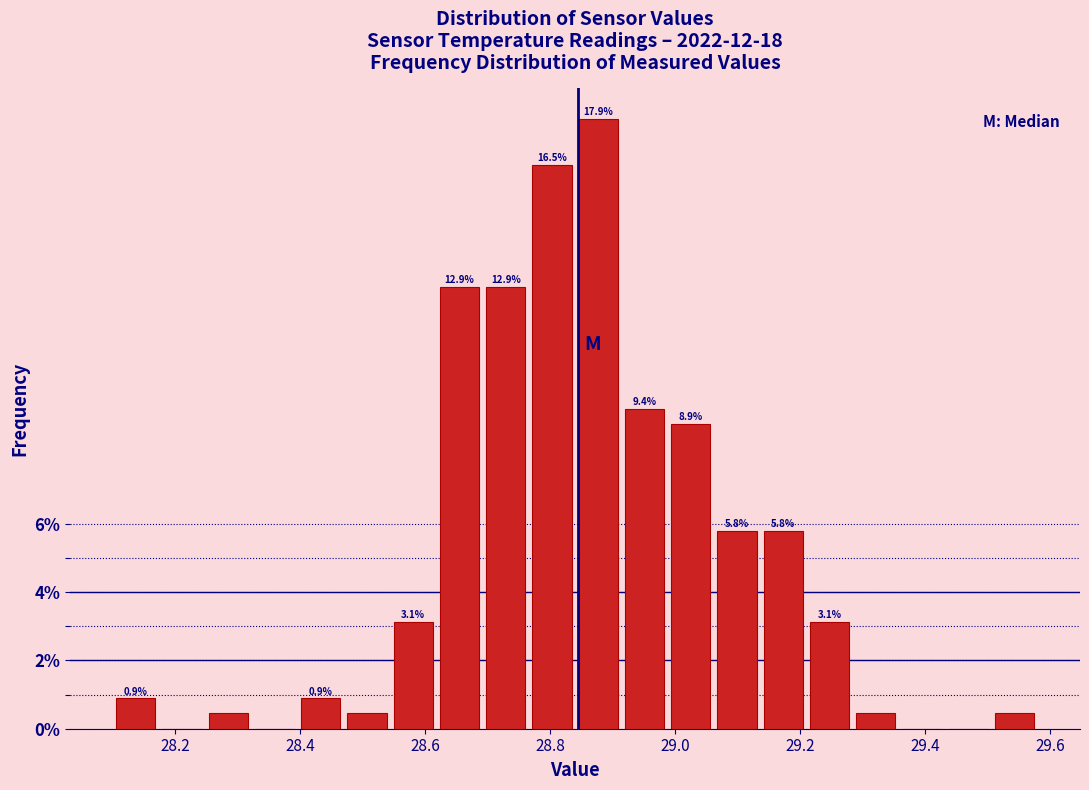

Read against the x-axis, roughly where is the centre of the tallest bar?

28.88